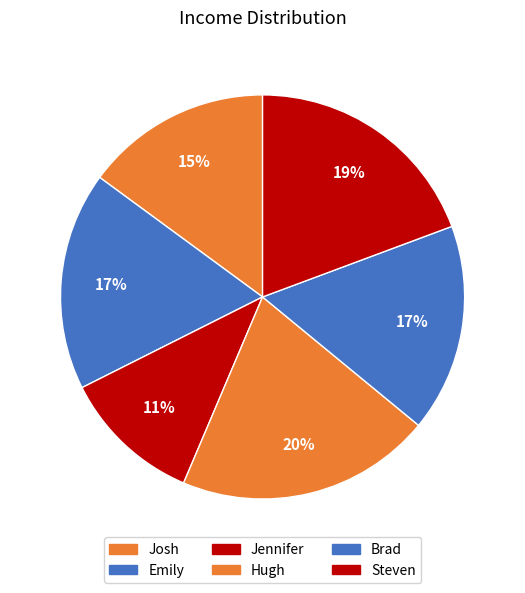

Approximately how many times larger is the value at Steven compared to Hugh?

0.9